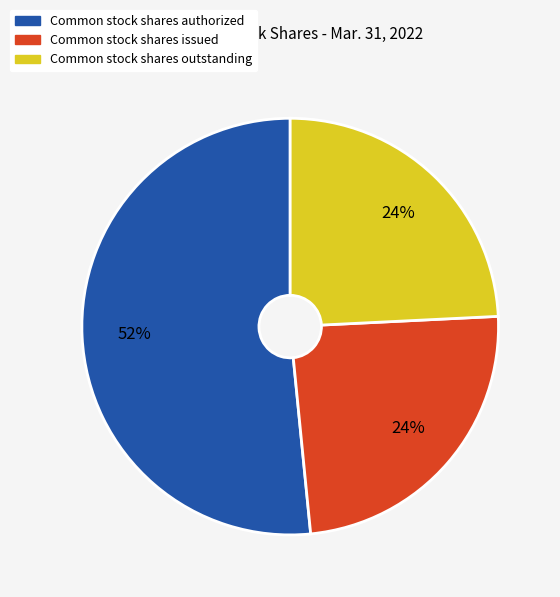

To the nearest percent, what is the average slice percentage?

33%